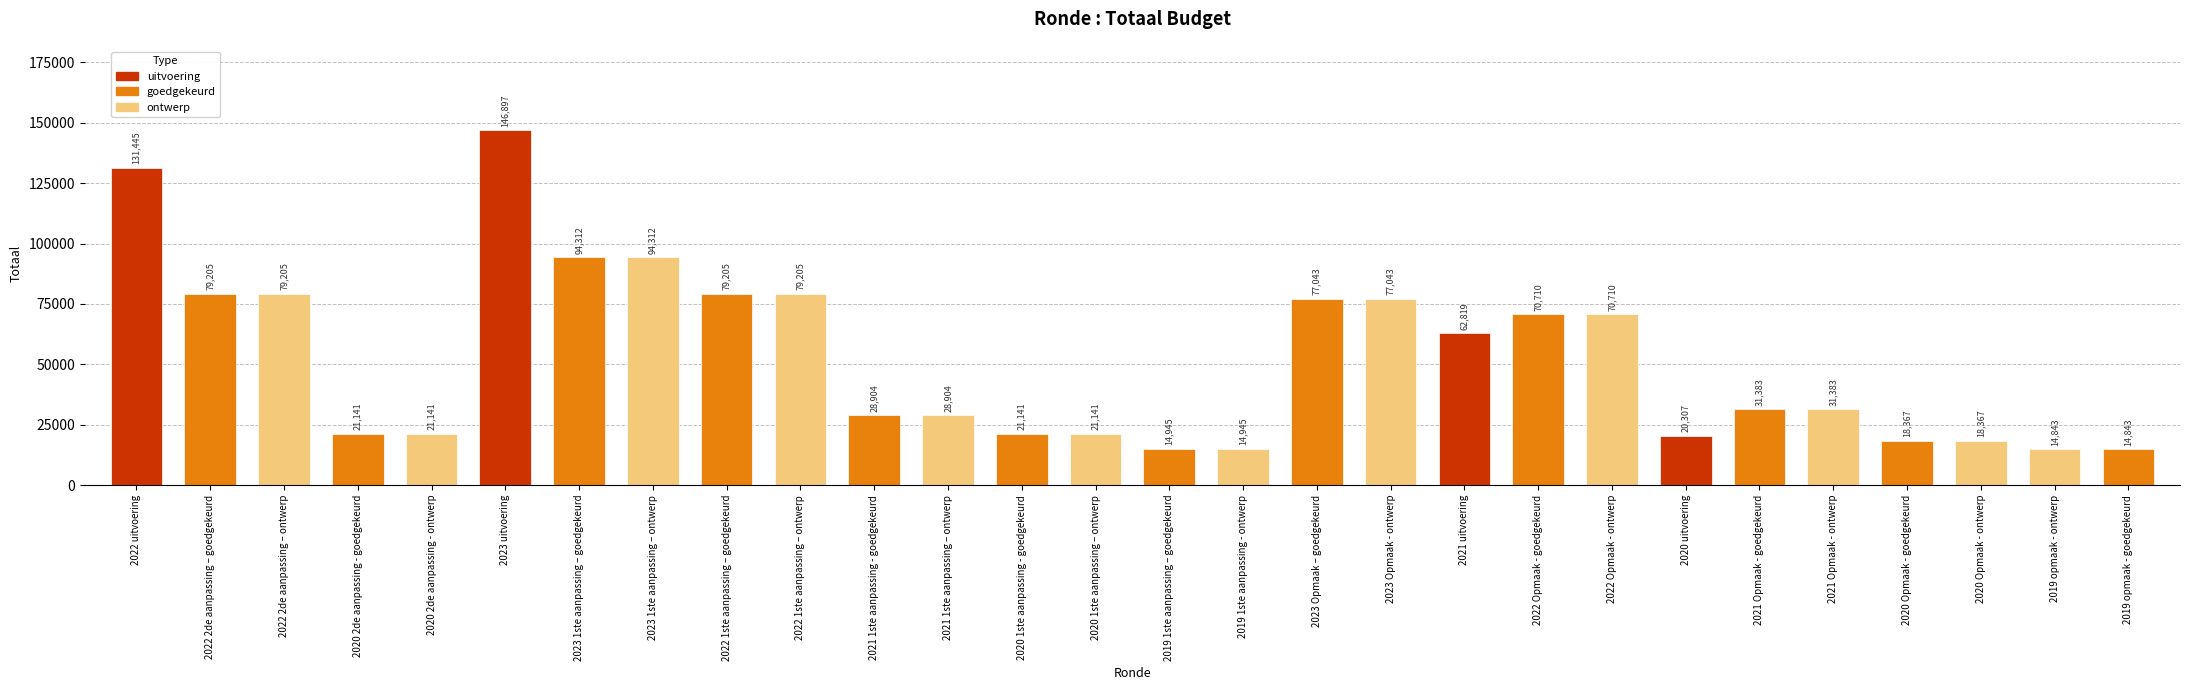

What is the sum of the values at 2020 2de aanpassing - goedgekeurd and 2023 1ste aanpassing – ontwerp?

115453